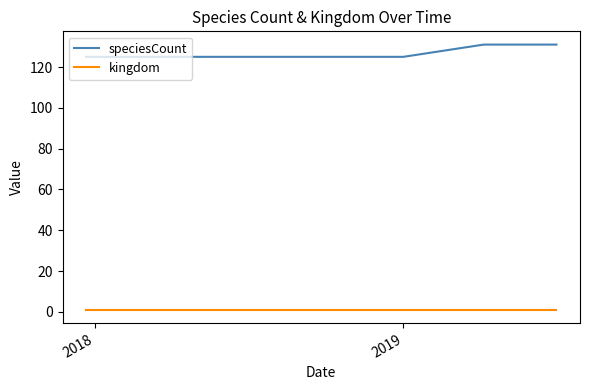

Which series has the largest range (max minus min)?

speciesCount